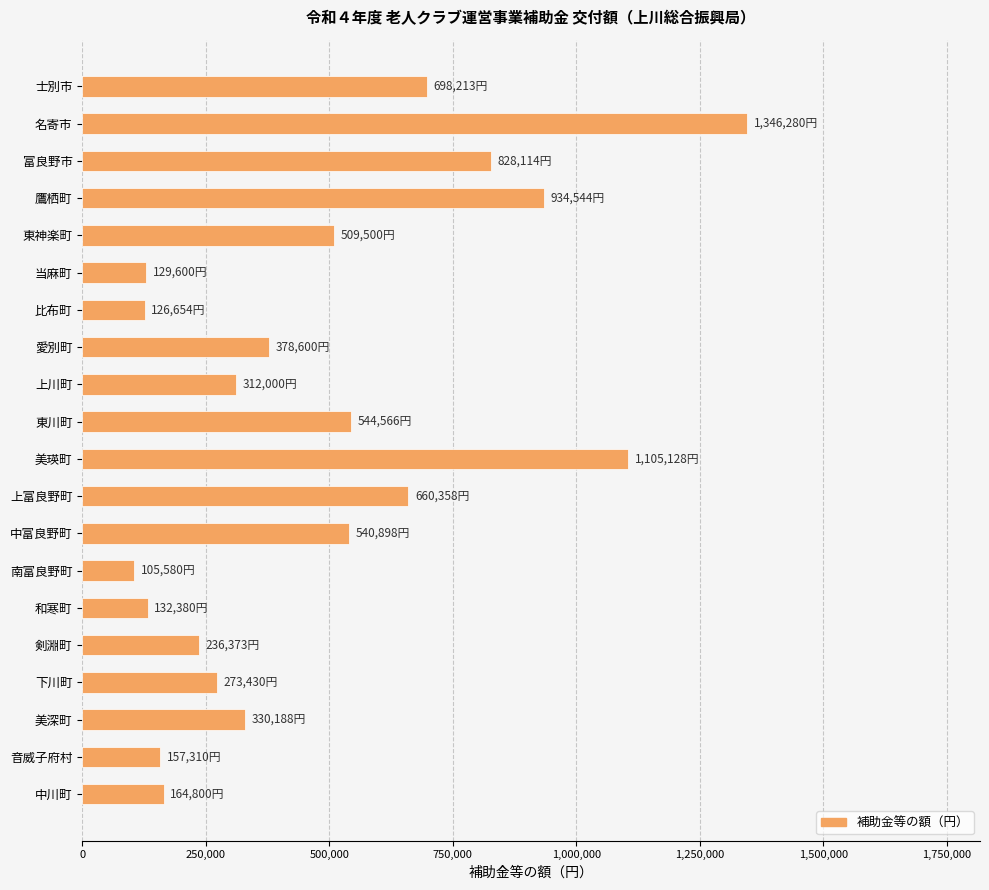

Is it true that the value at 富良野市 is 468841?

False